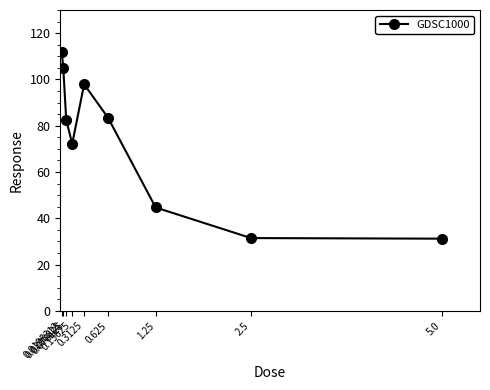

How many points are higher than both their immediate neighbors (excluding endpoints)?

1